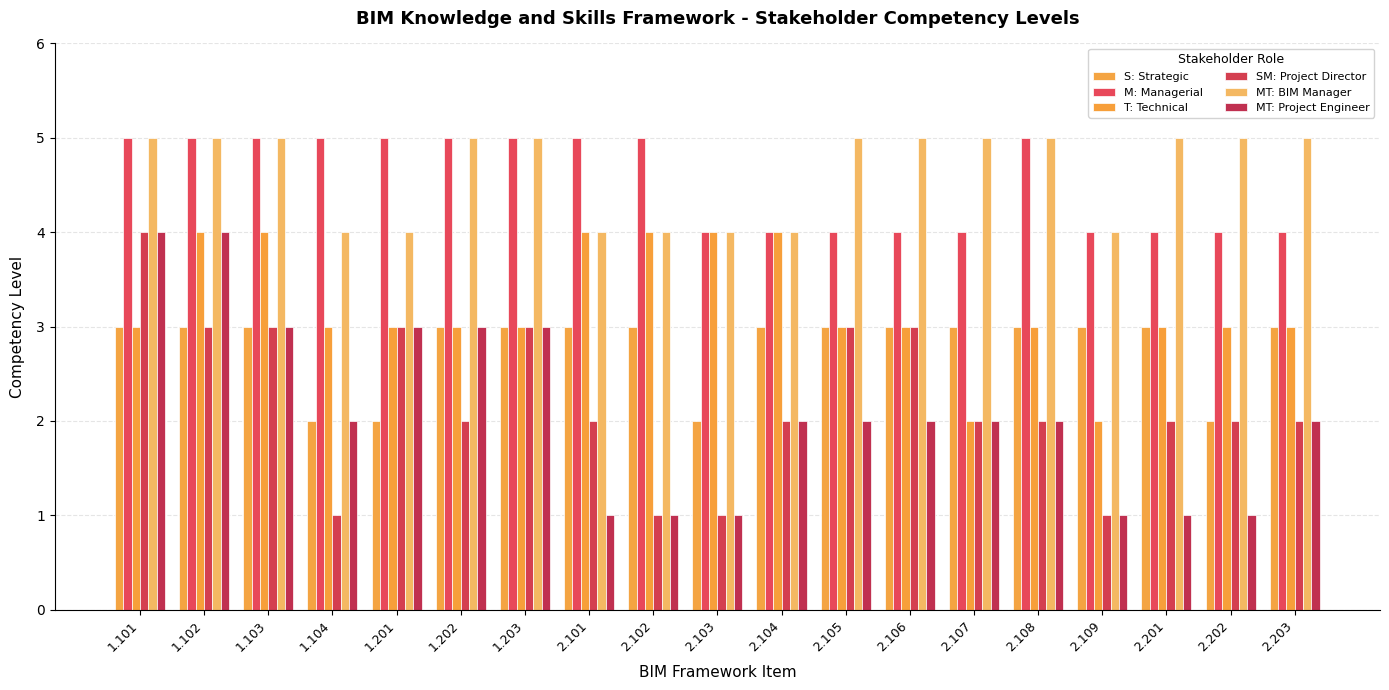

Where does the T: Technical series first go above 3?

1.102